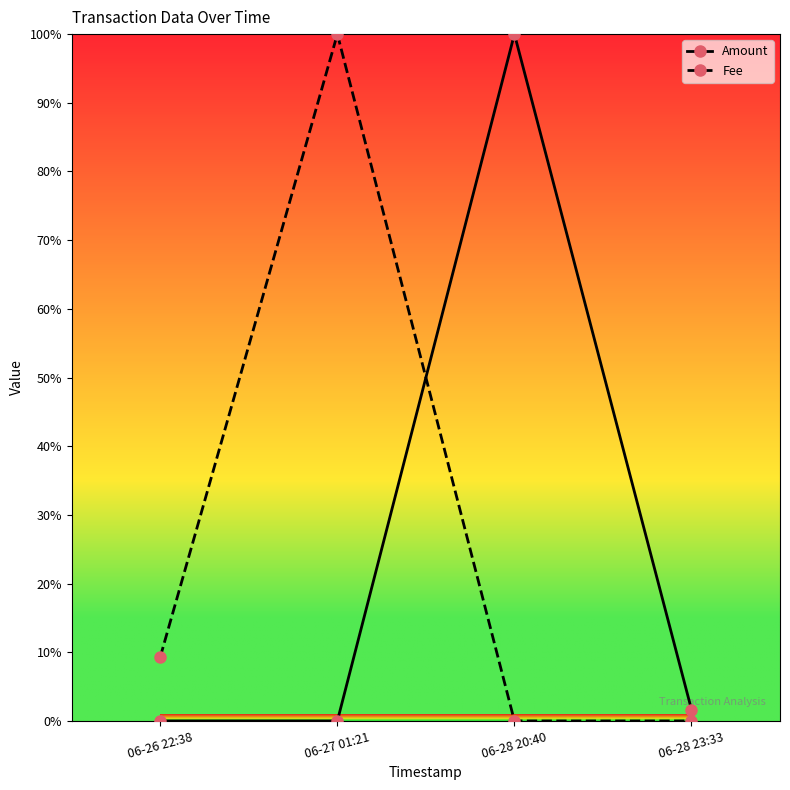

Where is Fee nearest to the value 50?

06-26 22:38